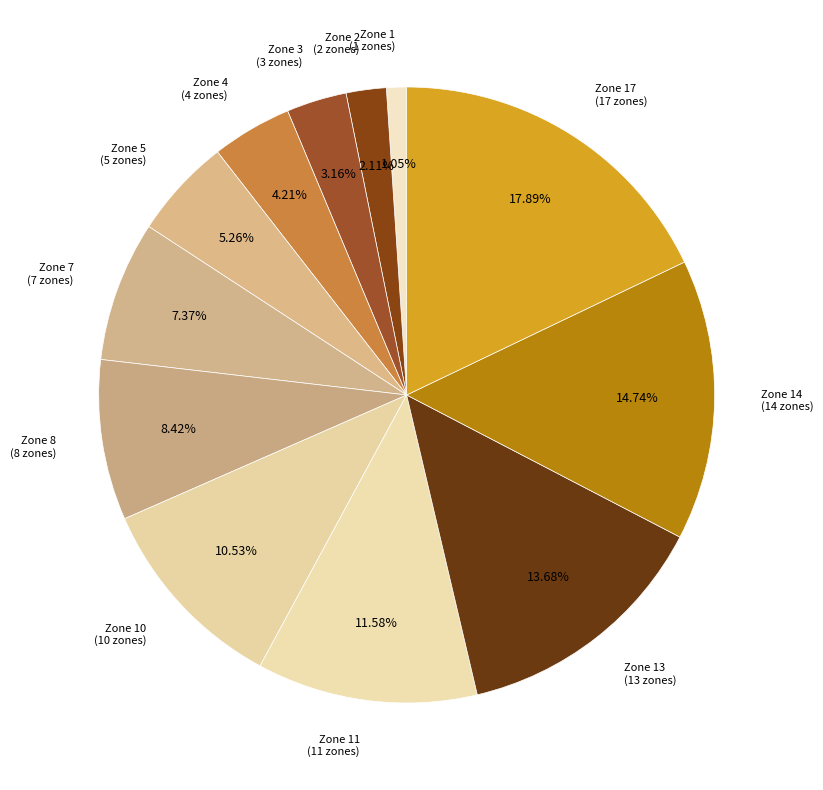

What is the largest slice in the pie chart?

Zone 17